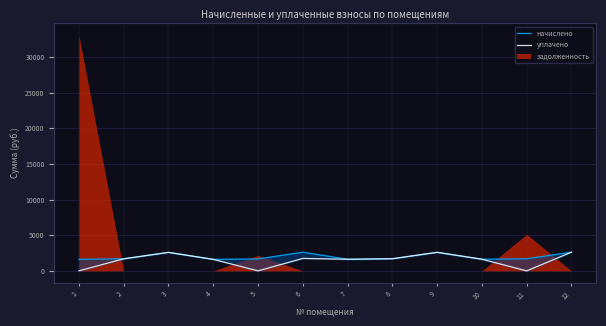

What is the spread (max minus min) of values at 6?

873.7